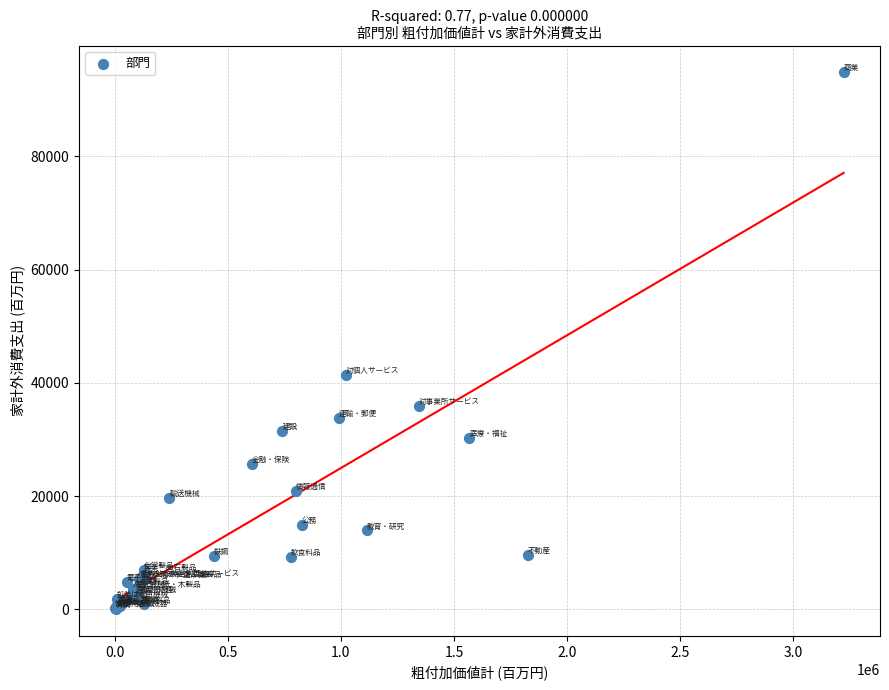

What Y value in the scatter plot is closest to 47436?

41374.2